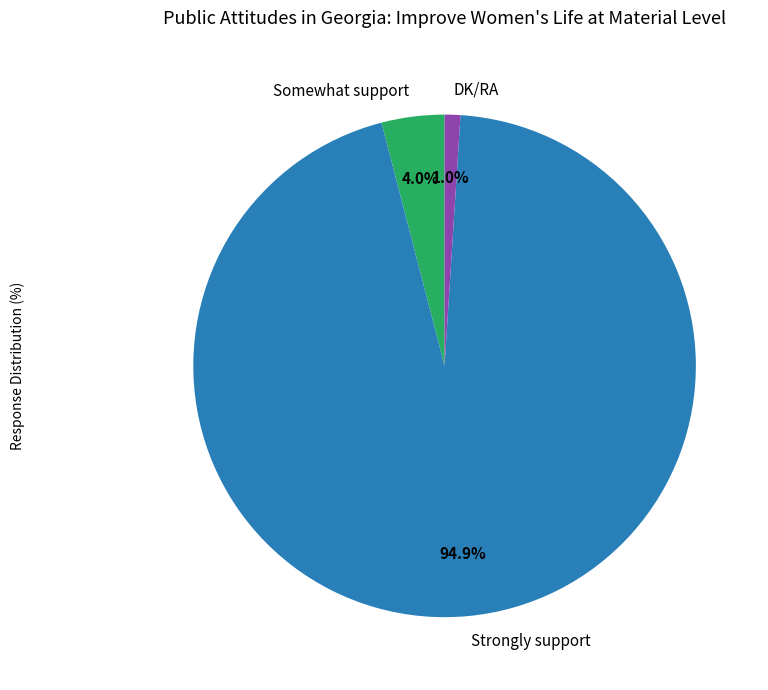

Between Somewhat support and DK/RA, which is larger?

Somewhat support